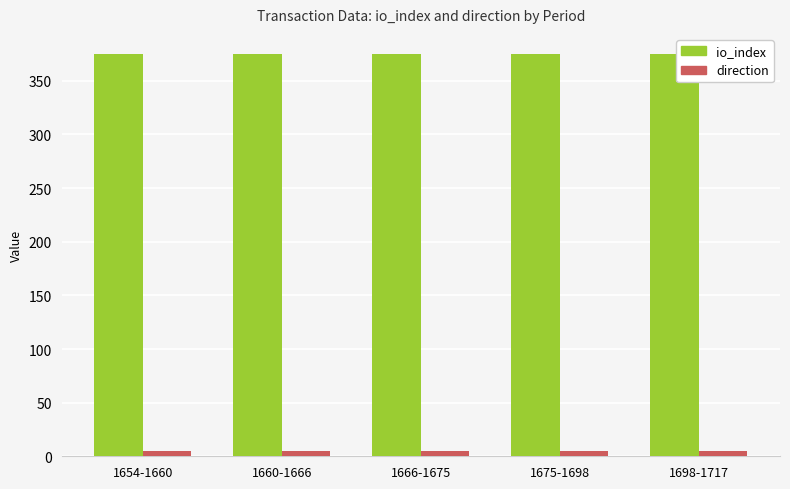

What is the label of the 1st bar from the left?

1654-1660